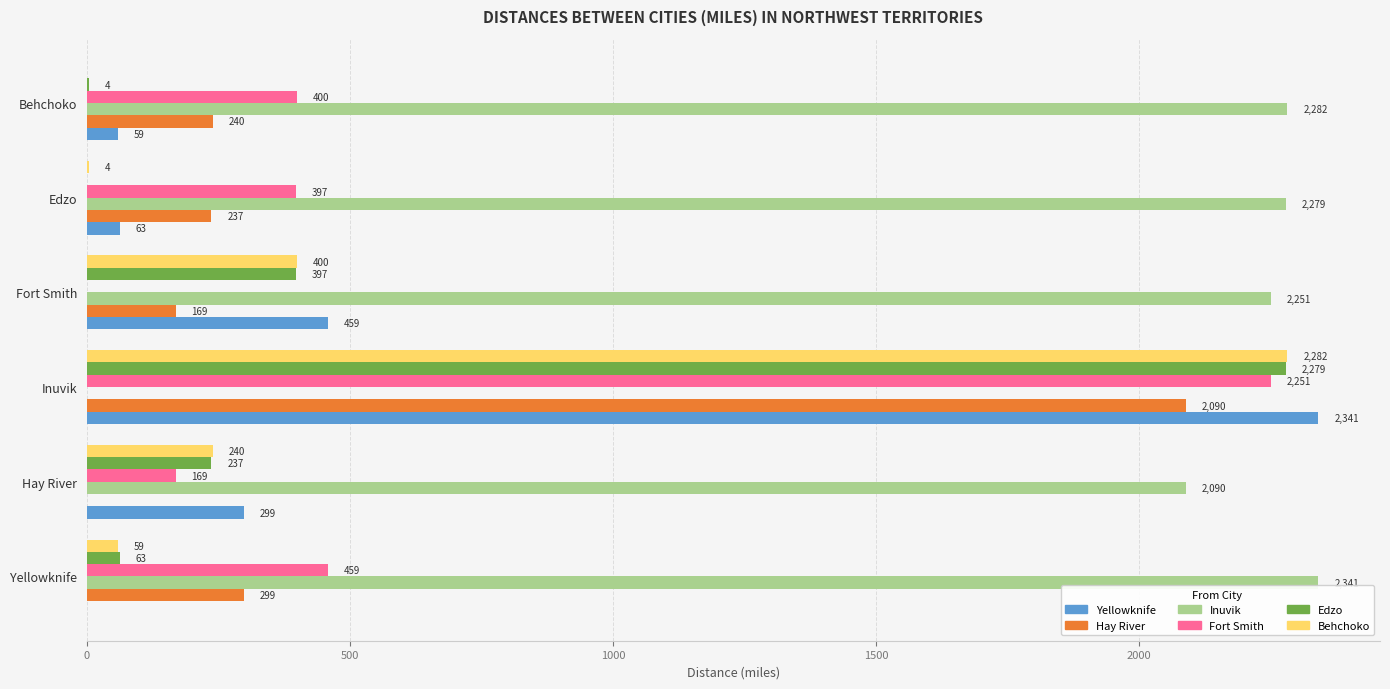

What is the maximum value for Fort Smith?

2251